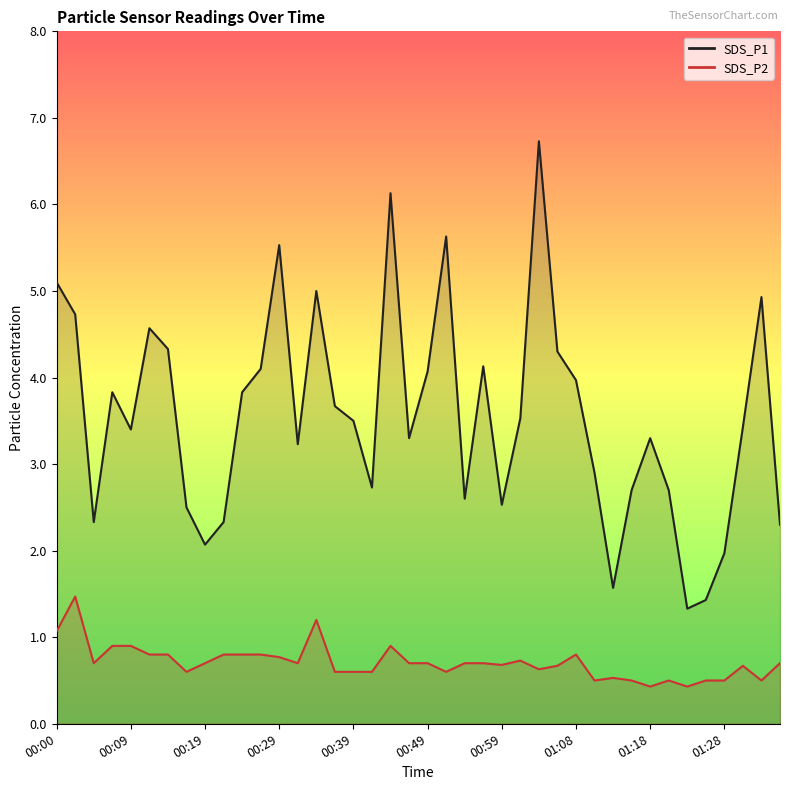

Is it true that SDS_P2 line equals 0.2 at 01:08?

False